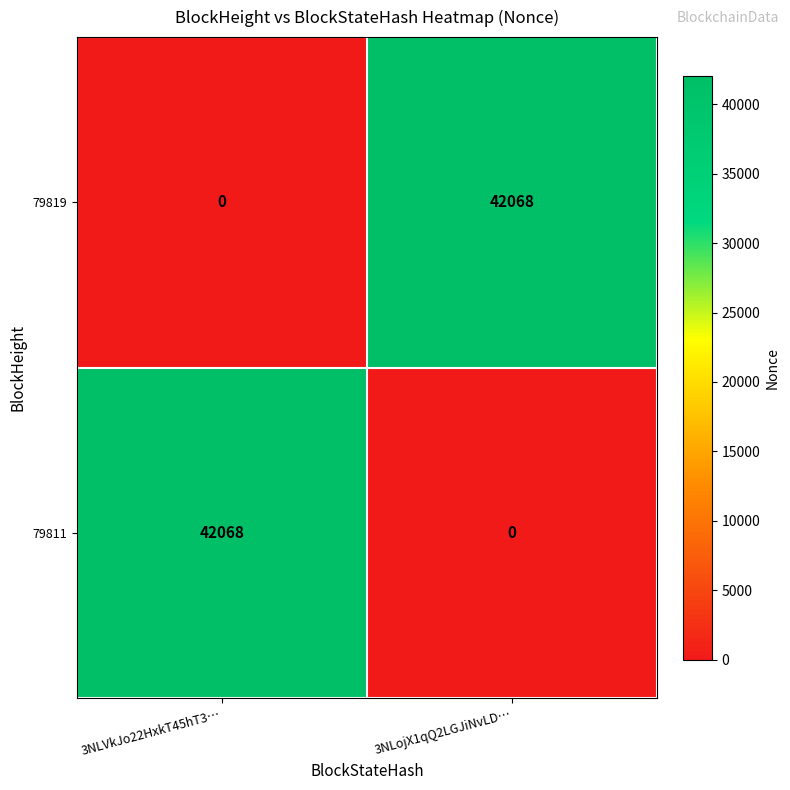

What is the maximum value shown in the chart?

42068